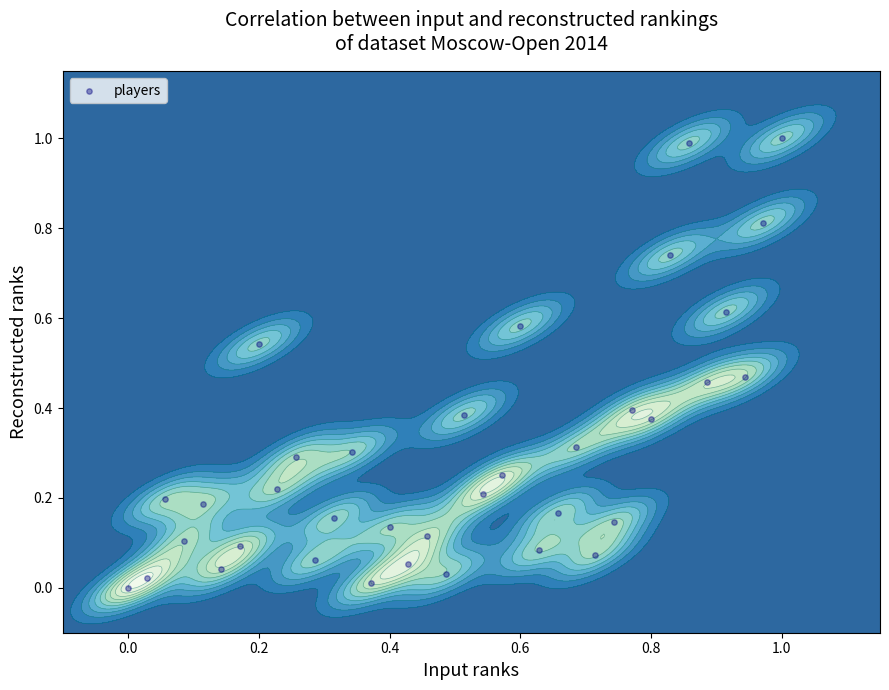

The chart shows a value of 0.2 at 31. True or false?

False